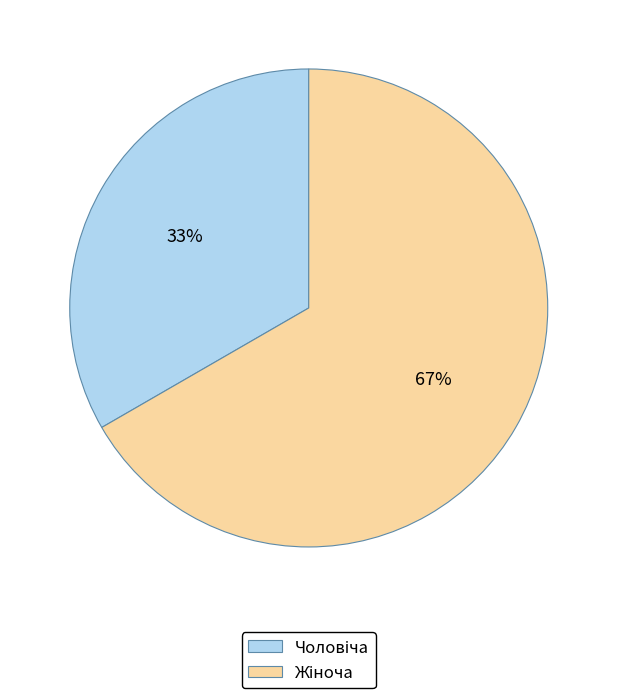

Does any single category account for the majority?

Yes